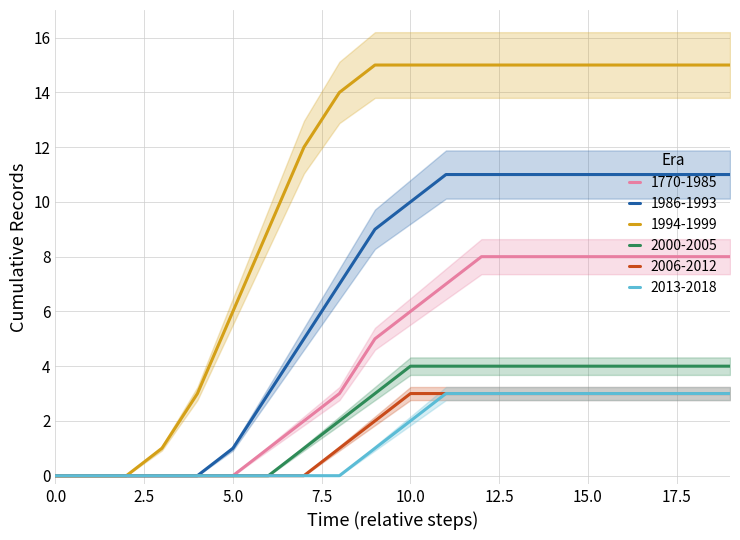

True or false: 1770-1985 and 2006-2012 cross at least once.

False